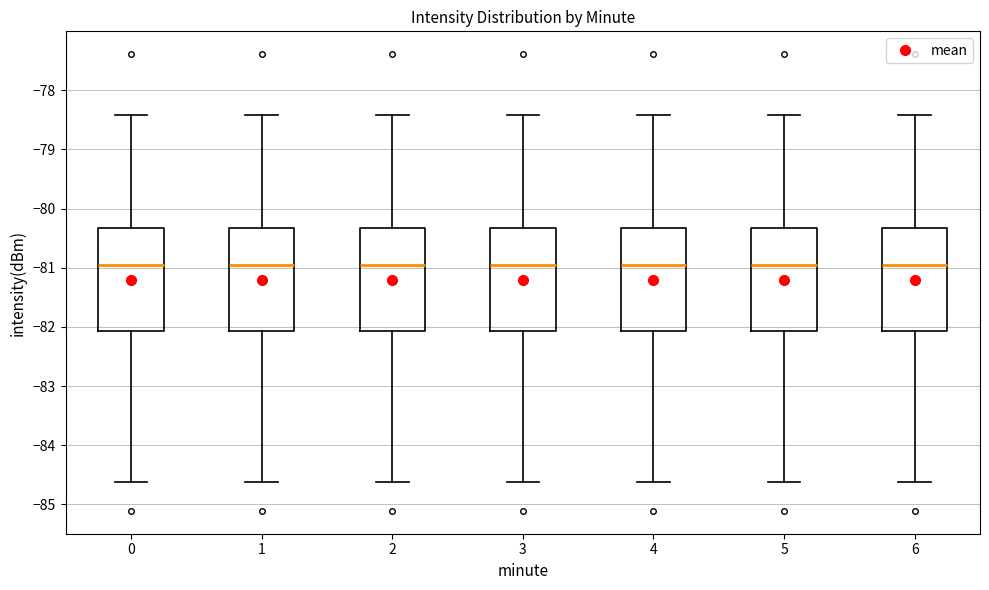

Reading left to right, transcribe this box plot: for each box, give where its median line is, the range the box spans, and where its two whiskers end, as read against the y-axis. The values are not printed on the chart, so give them approximately, as read against the axis.

0: median -81.0, box -82.1 to -80.3, whiskers -84.6 to -78.4
1: median -81.0, box -82.1 to -80.3, whiskers -84.6 to -78.4
2: median -81.0, box -82.1 to -80.3, whiskers -84.6 to -78.4
3: median -81.0, box -82.1 to -80.3, whiskers -84.6 to -78.4
4: median -81.0, box -82.1 to -80.3, whiskers -84.6 to -78.4
5: median -81.0, box -82.1 to -80.3, whiskers -84.6 to -78.4
6: median -81.0, box -82.1 to -80.3, whiskers -84.6 to -78.4